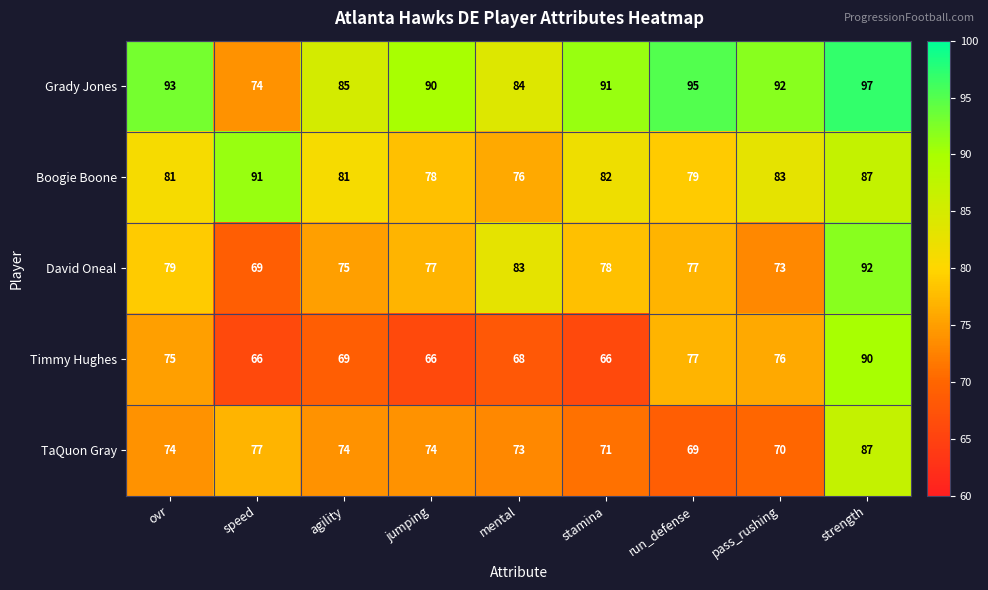

Which category has the lowest value in the David Oneal series?

speed